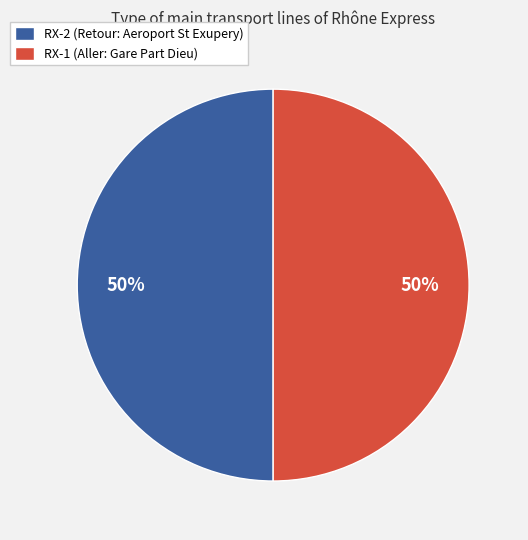

Do RX-2 (Retour: Aeroport St Exupery) and RX-1 (Aller: Gare Part Dieu) together represent more than half of the pie?

Yes